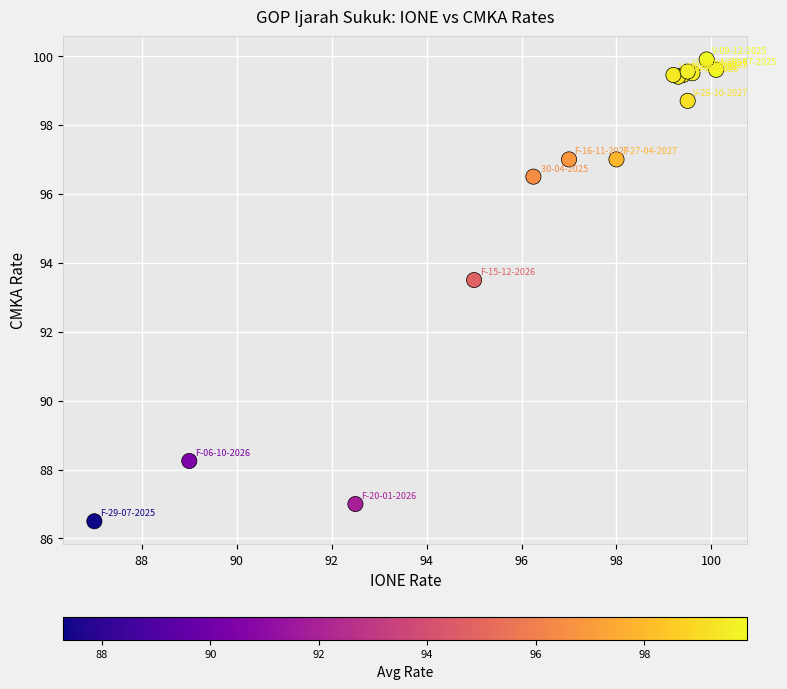

What Y value in the scatter plot is closest to 93?

93.5